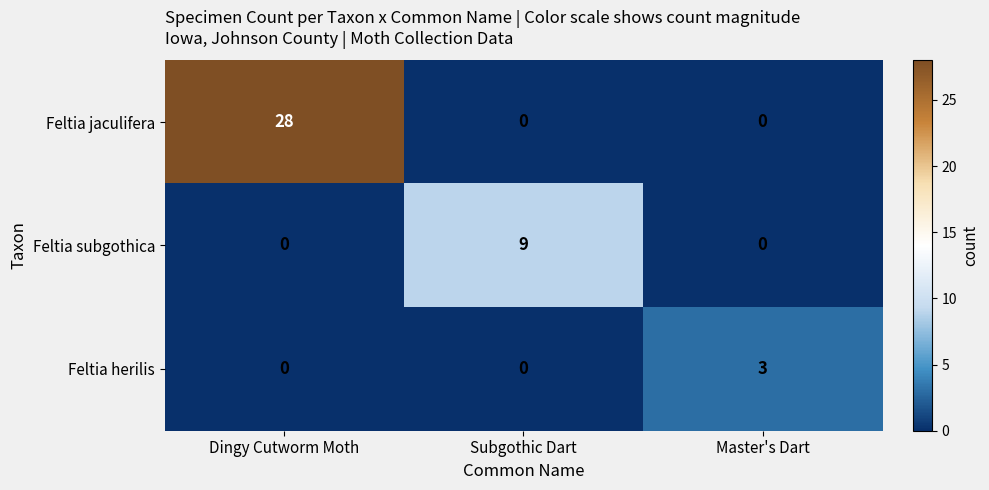

List the series in order of their overall mean, highest first.

Feltia jaculifera, Feltia subgothica, Feltia herilis